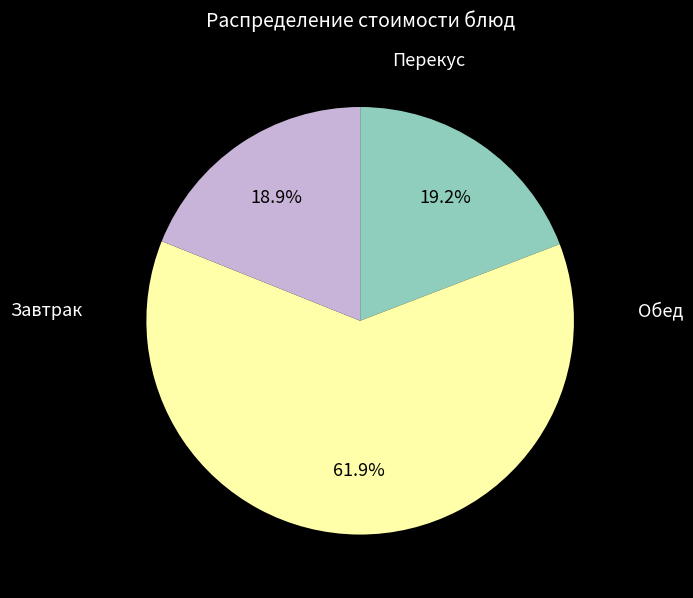

Is there a majority slice in this chart?

Yes